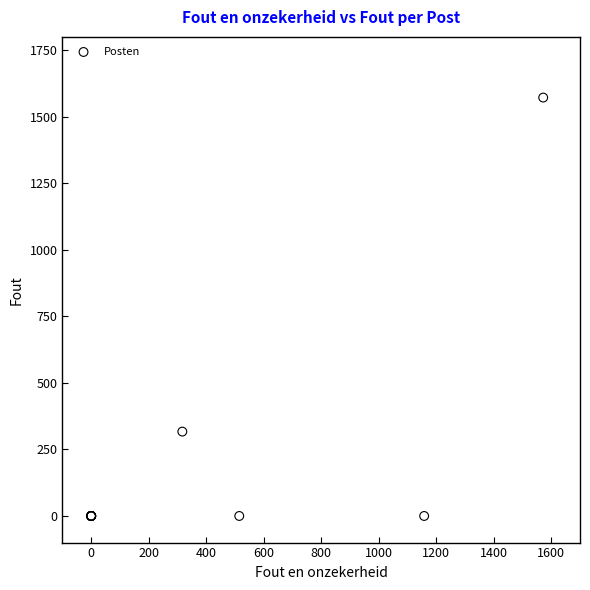

What Y value in the scatter plot is closest to 786?

317